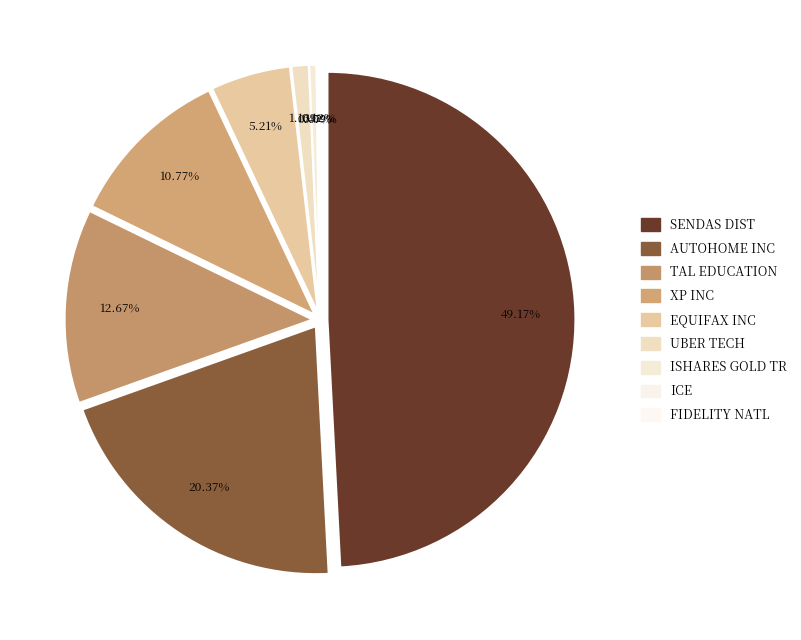

Is there any slice that represents more than half of the pie?

No